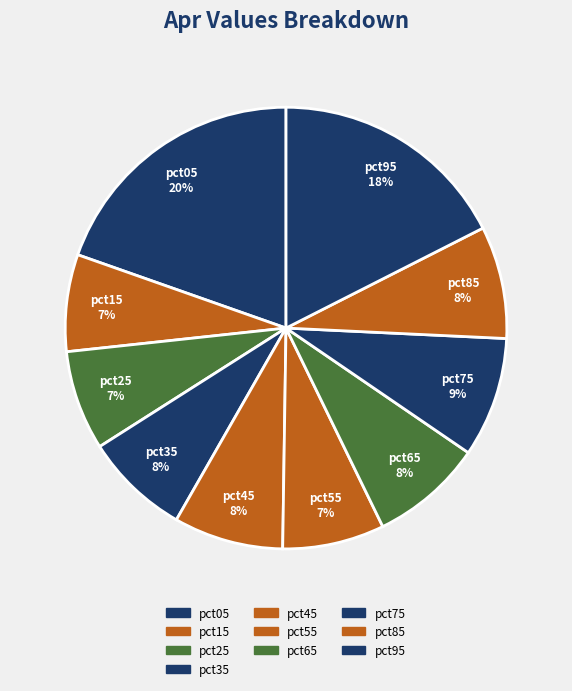

Rank the categories by value from lowest to highest.

pct15, pct25, pct55, pct35, pct45, pct85, pct65, pct75, pct95, pct05